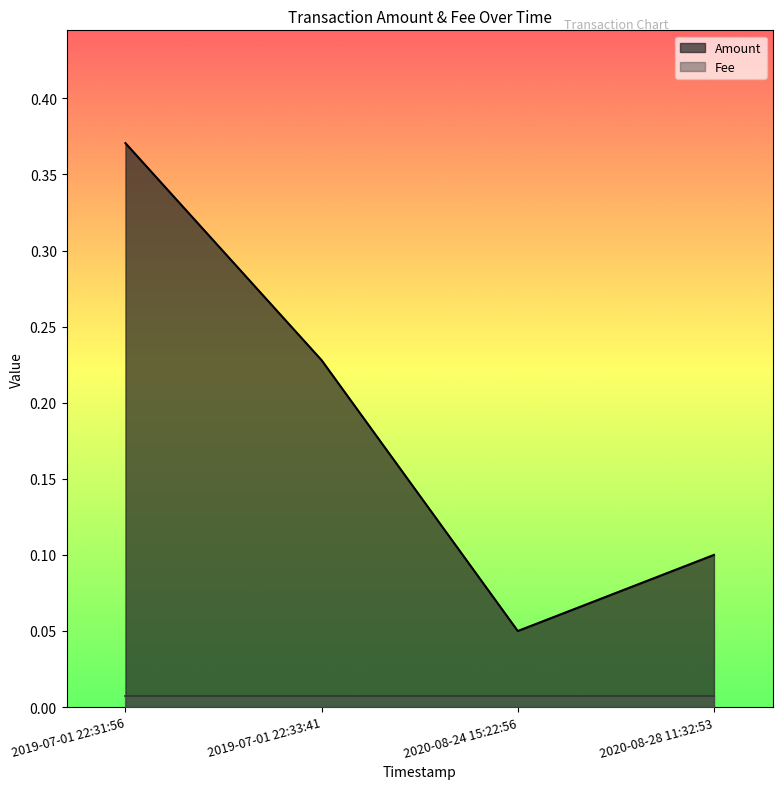

Reading left to right, list all the values displayed in this chart.

0.4	0.2	0.1	0.1